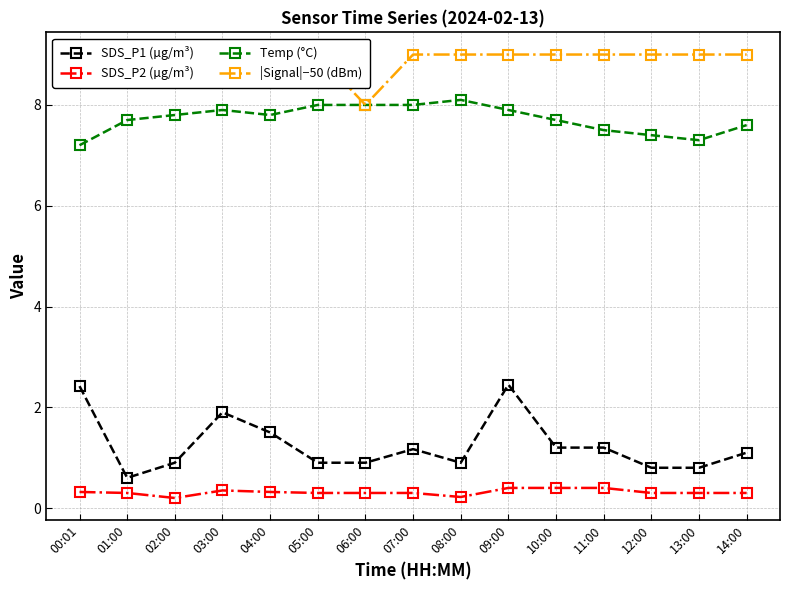

What is the label of the 6th point from the right?

09:00